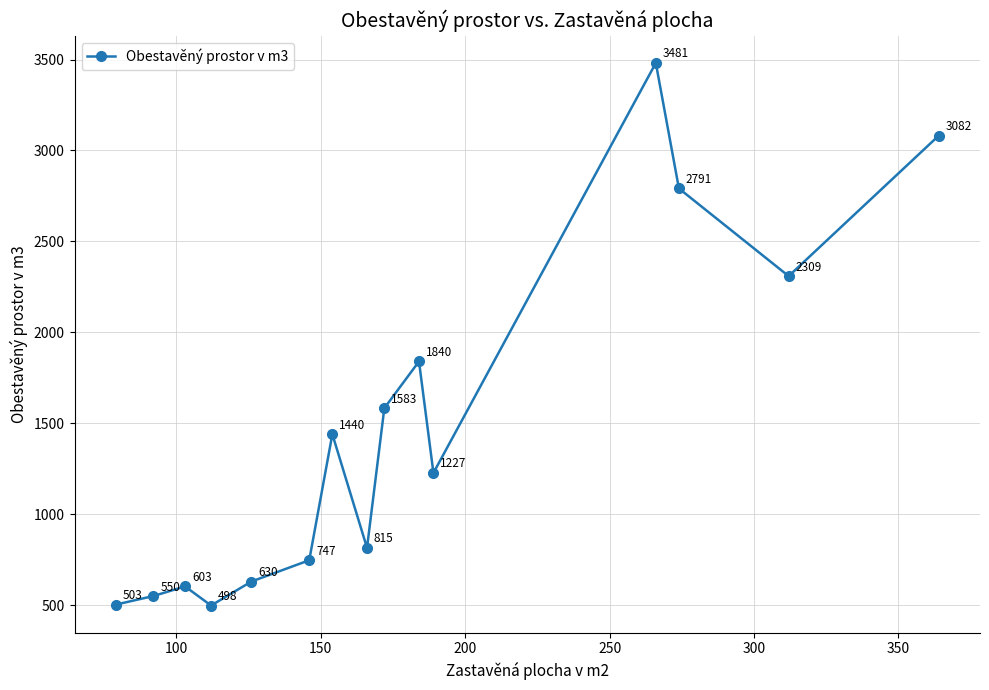

Count the number of data series in this chart.

1